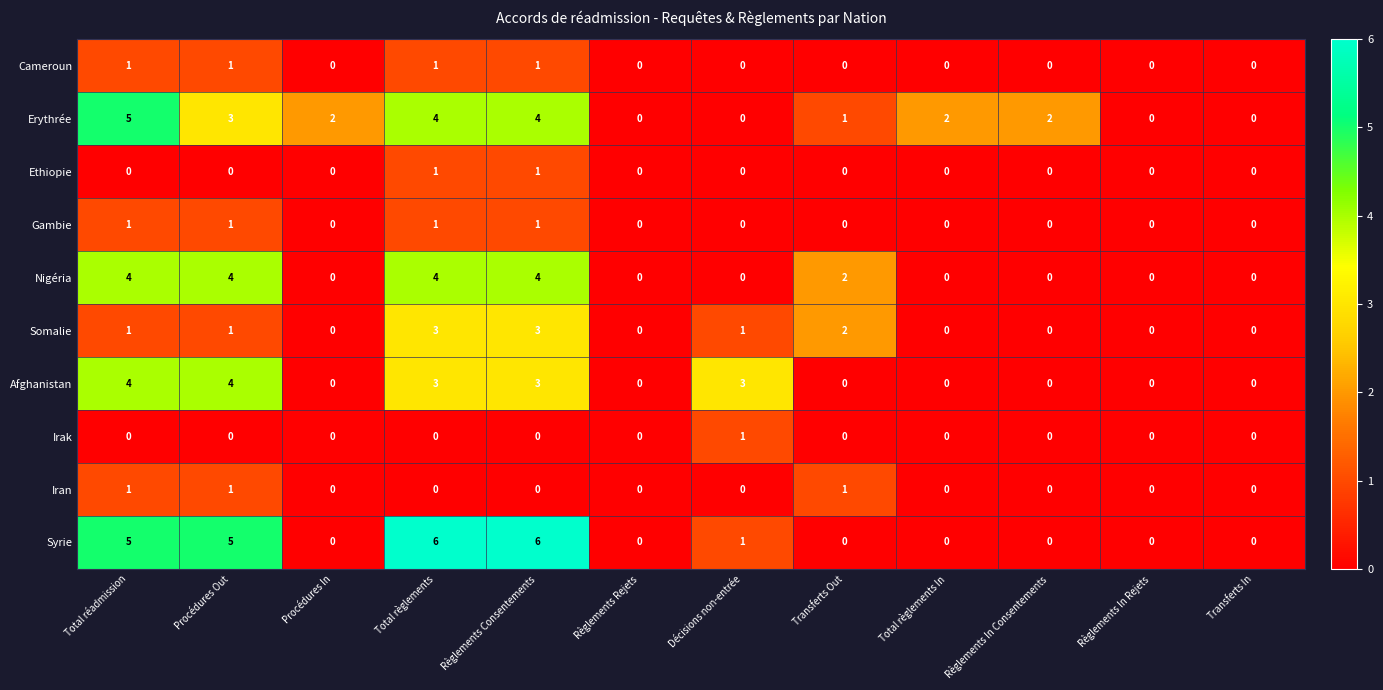

Count the Ethiopie values in the range 0 to 1.

12